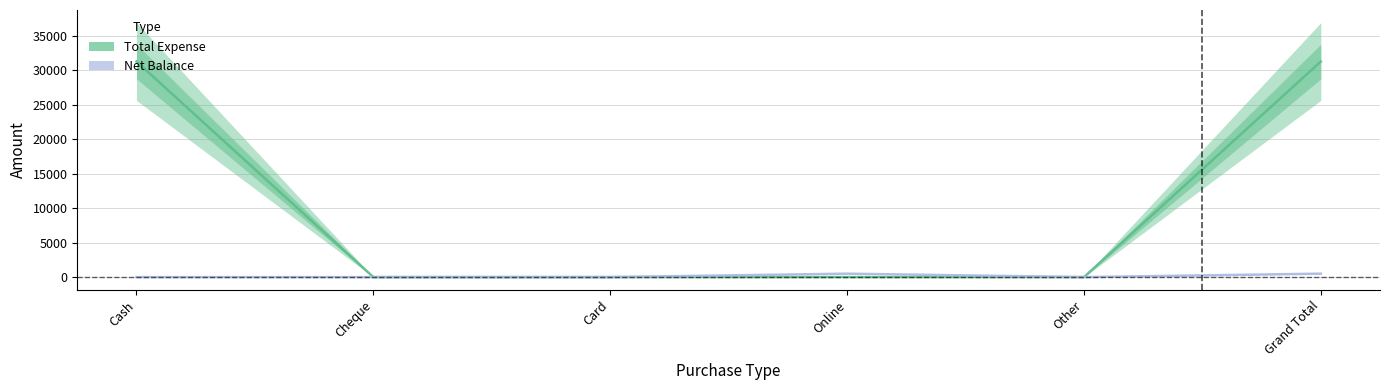

Count the Net Balance values in the range 0 to 500.

6